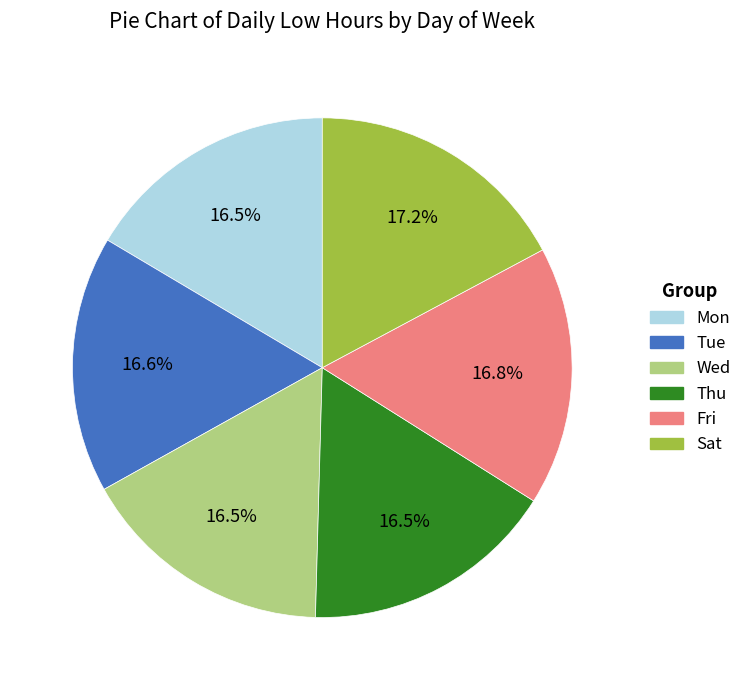

Between Sat and Mon, which is larger?

Sat